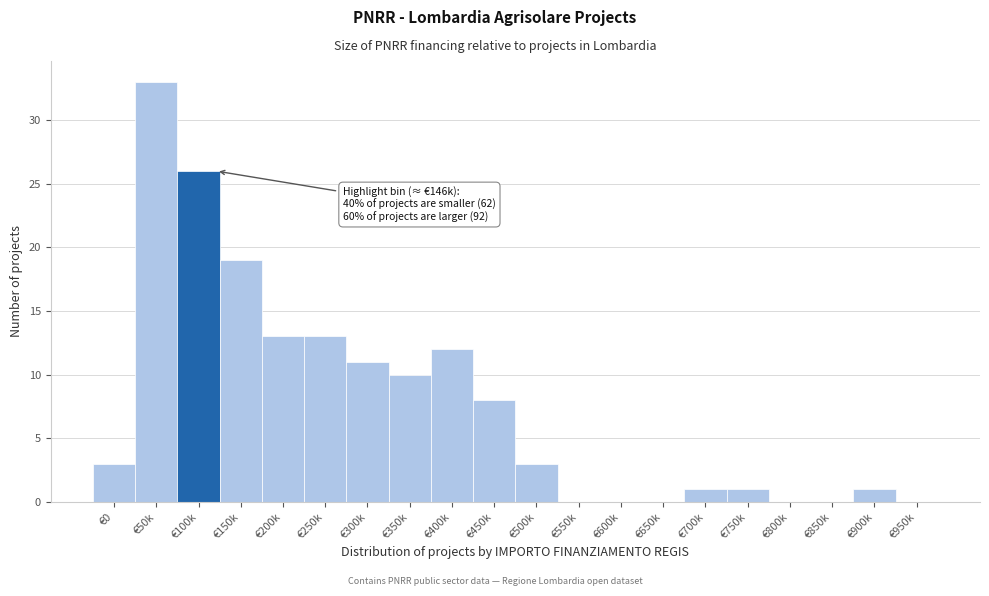

Reading left to right, list all the values displayed in this chart.

€0=3	€50k=33	€100k=26	€150k=19	€200k=13	€250k=13	€300k=11	€350k=10	€400k=12	€450k=8	€500k=3	€550k=0	€600k=0	€650k=0	€700k=1	€750k=1	€800k=0	€850k=0	€900k=1	€950k=0